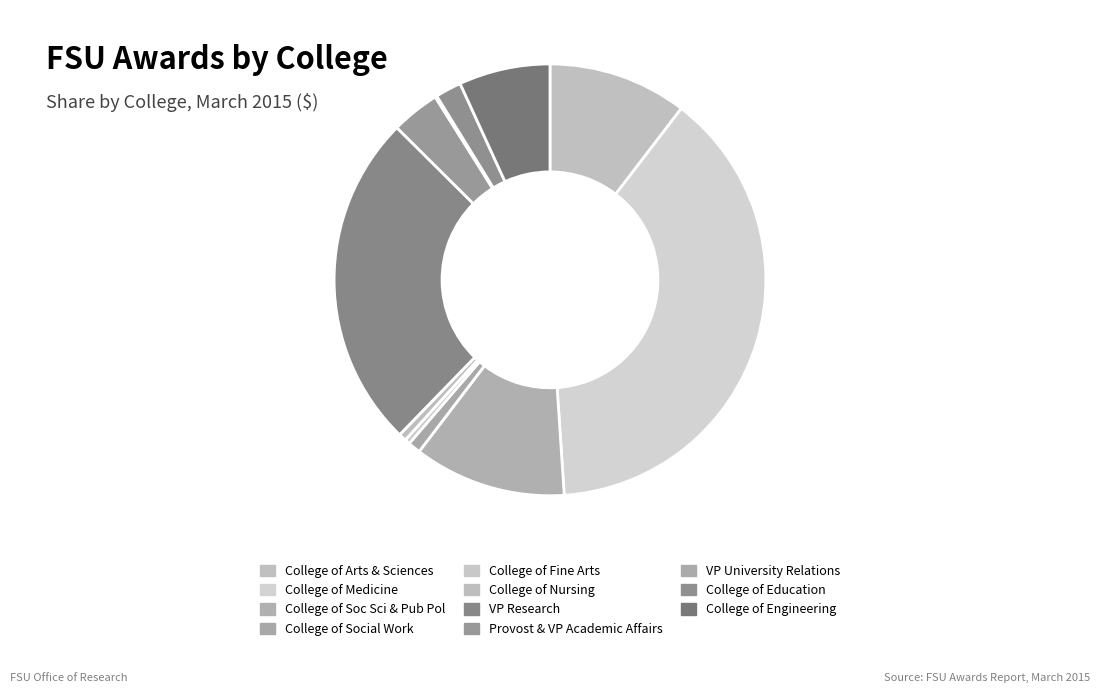

What is the ratio of the value at College of Engineering to the value at College of Arts & Sciences?

0.7